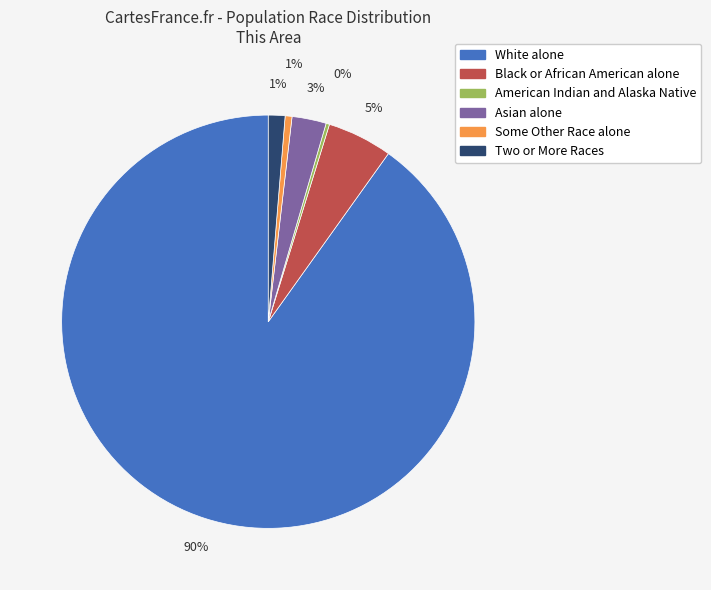

Do White alone and Some Other Race alone together represent more than half of the pie?

Yes